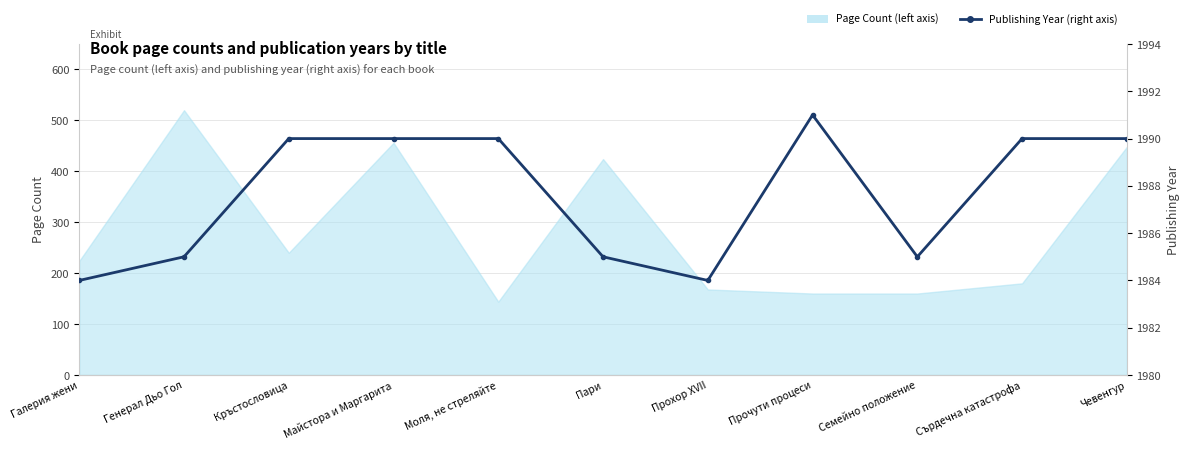

What is the minimum value shown in the chart?

1984